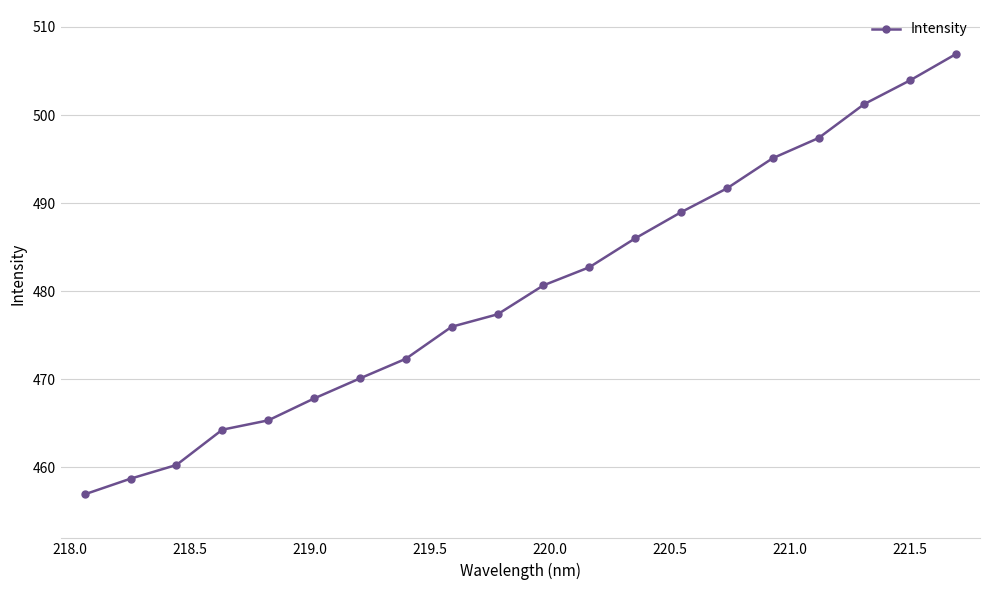

True or false: the data has more than 2 interior local peaks.

False